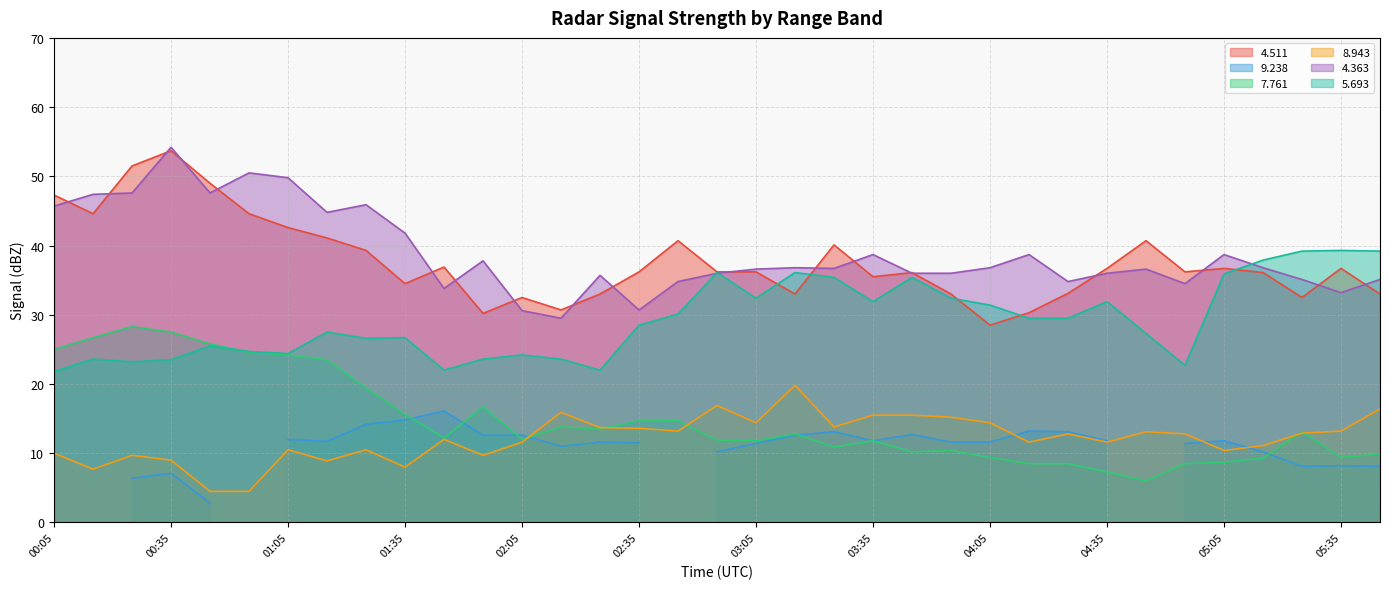

What is the sum of the   7.761 values at 01:15 and 03:25?

34.4